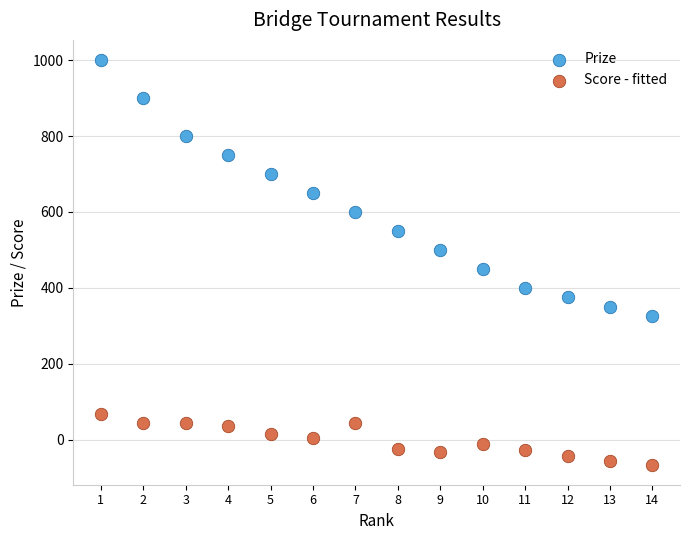

In the Prize series, what Y value is closest to 662?

650